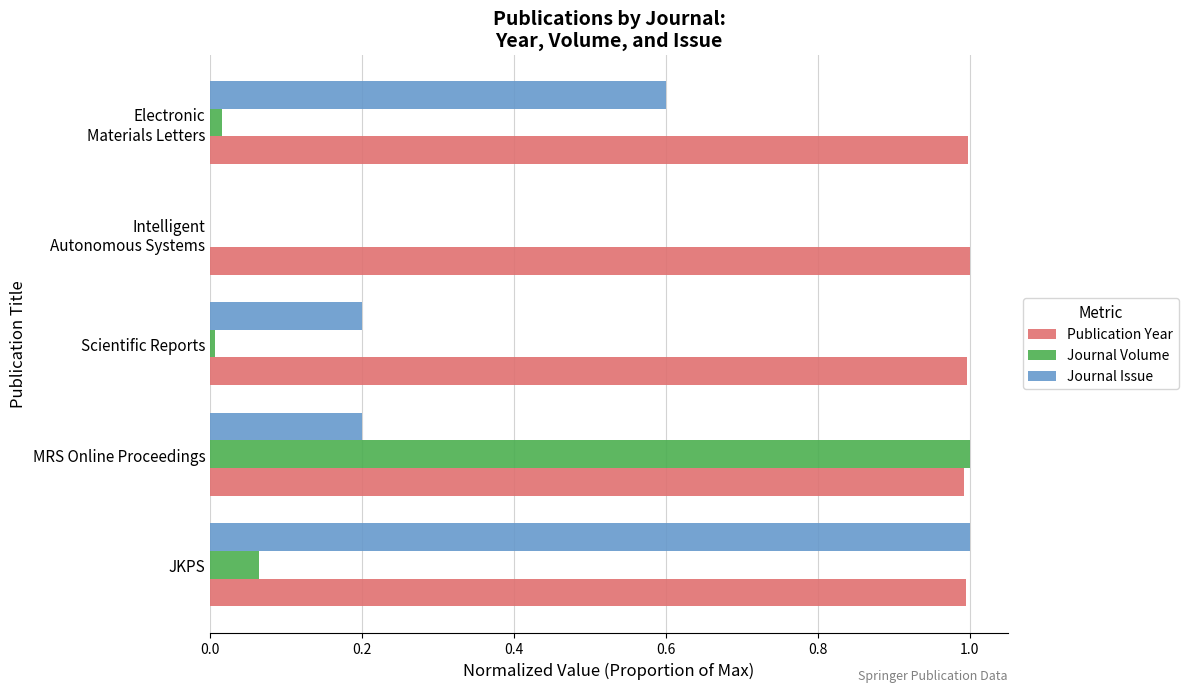

At which label does Journal Volume reach its peak?

MRS Online Proceedings